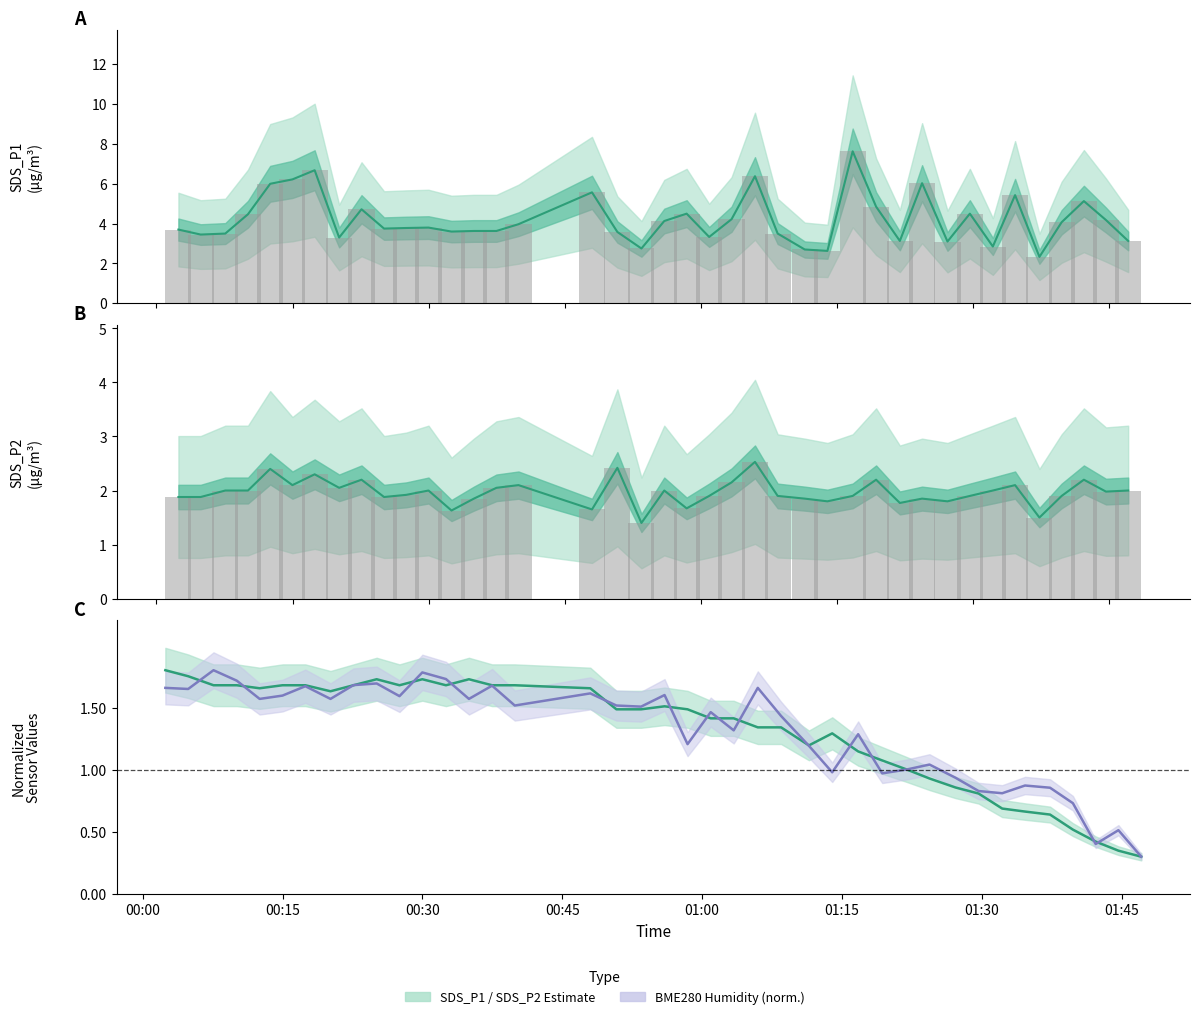

What is the spread (max minus min) of values at 01:30?

5.0